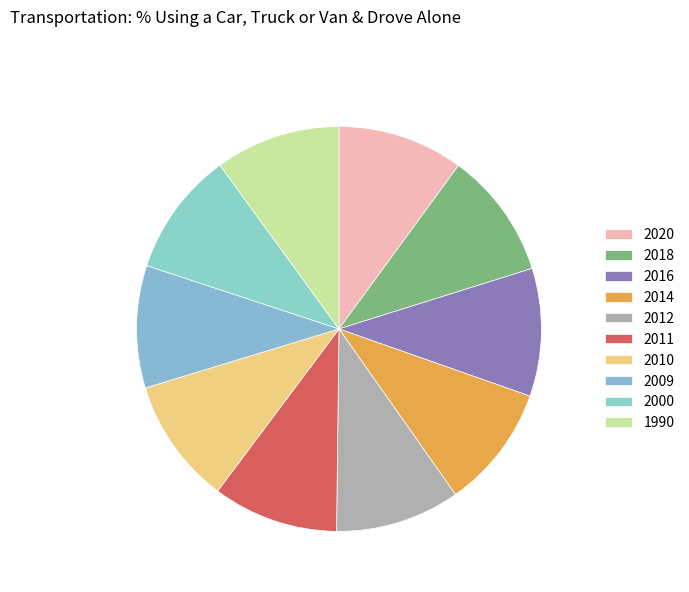

Do 2009 and 2018 together represent more than half of the pie?

No